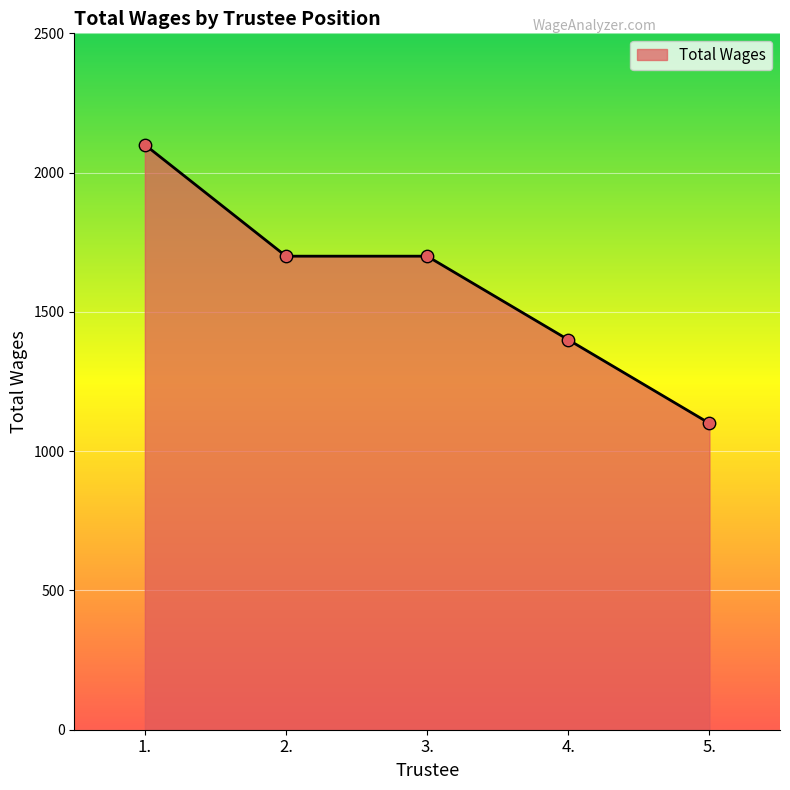

What is the ratio of the value at 1. to the value at 2.?

1.2